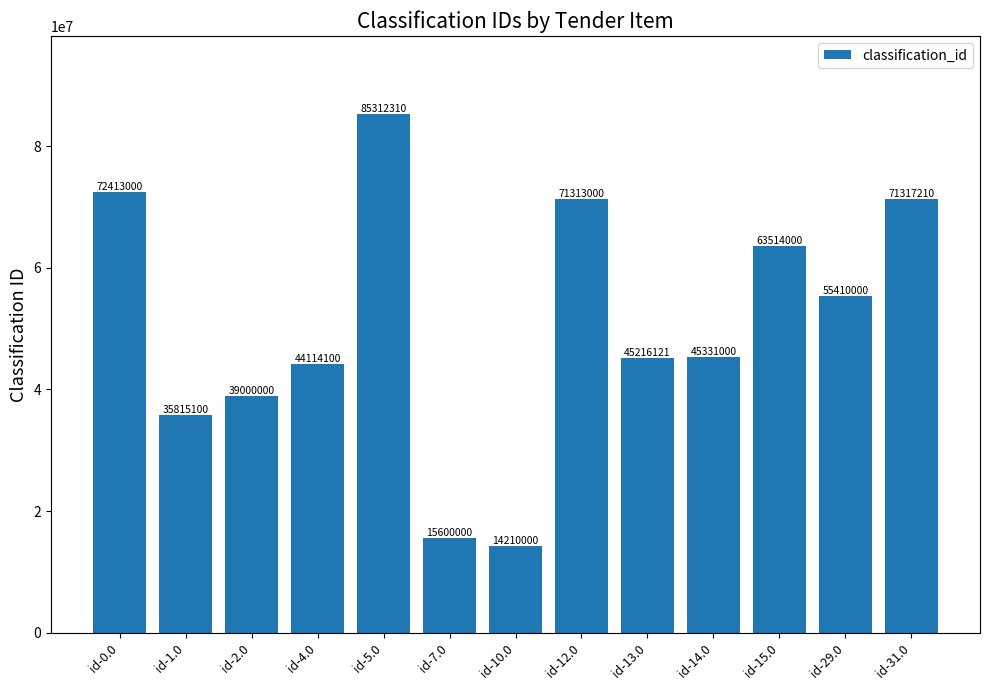

List the labels in order of value, largest first.

id-5.0, id-0.0, id-31.0, id-12.0, id-15.0, id-29.0, id-14.0, id-13.0, id-4.0, id-2.0, id-1.0, id-7.0, id-10.0